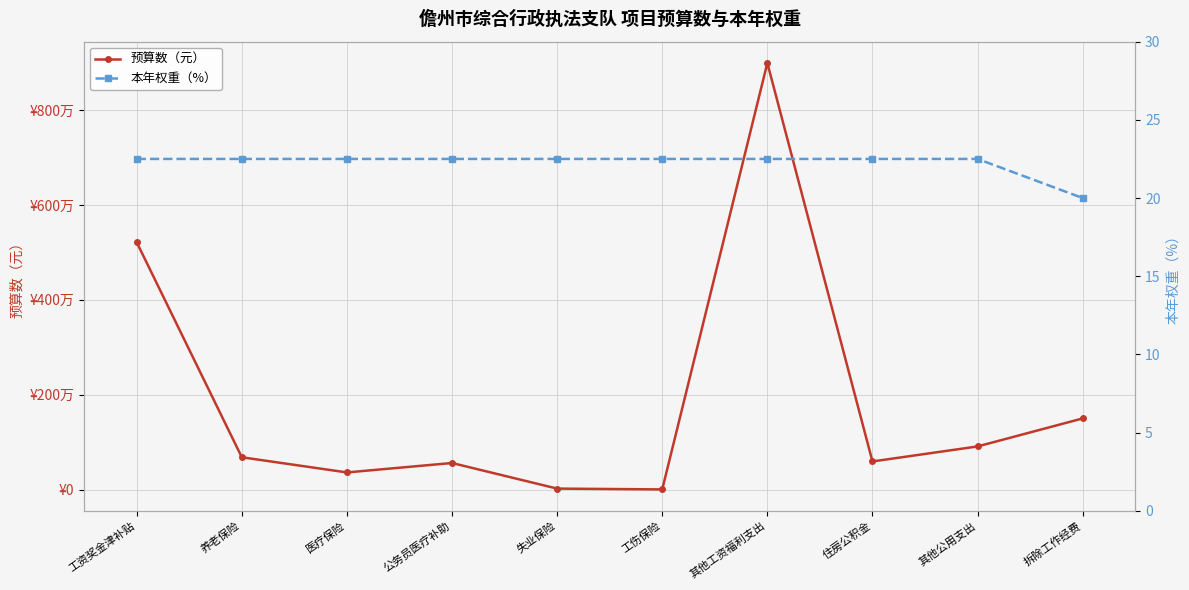

What is the sum of the 本年权重（%） values at 拆除工作经费 and 失业保险?

42.5